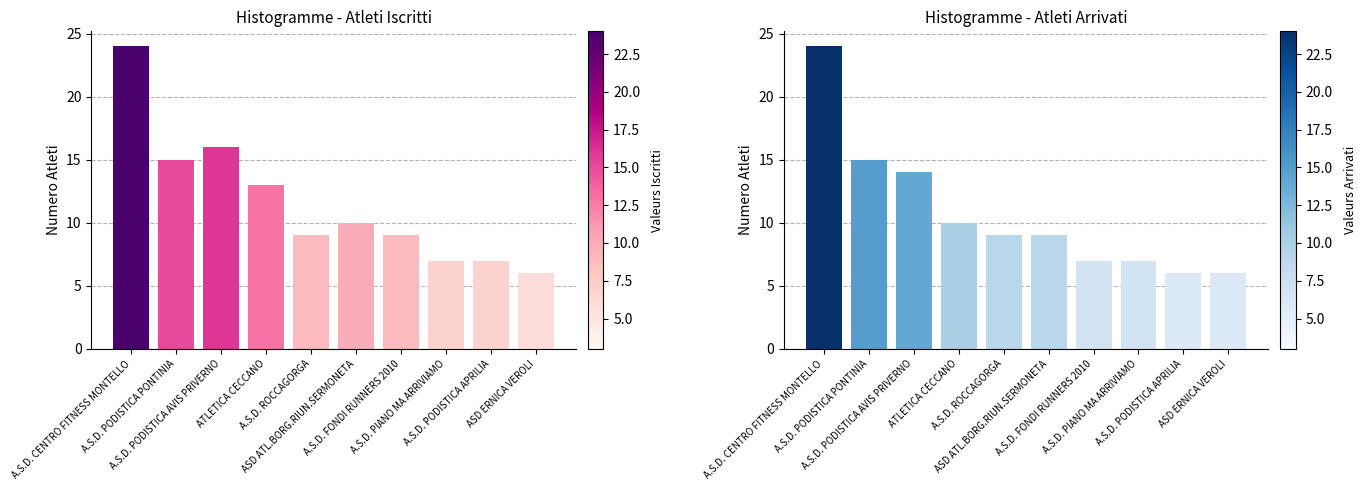

What is the difference between the Atleti Arrivati values at ASD ERNICA VEROLI and A.S.D. PODISTICA PONTINIA?

9